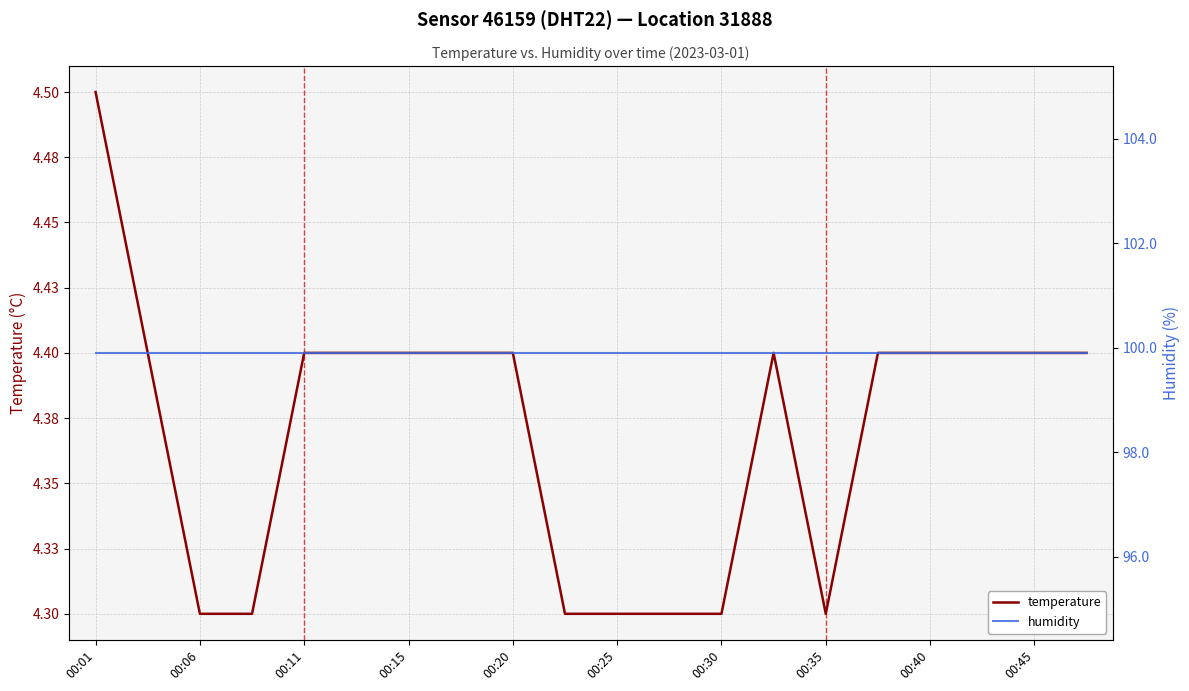

True or false: humidity has a value of 99.9 at 00:06.

True